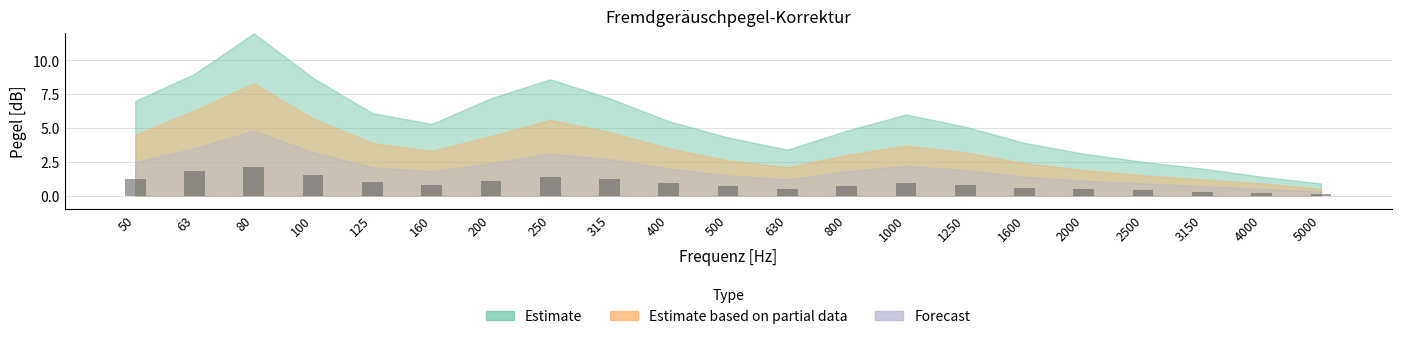

What is the maximum value shown in the chart?

2.1